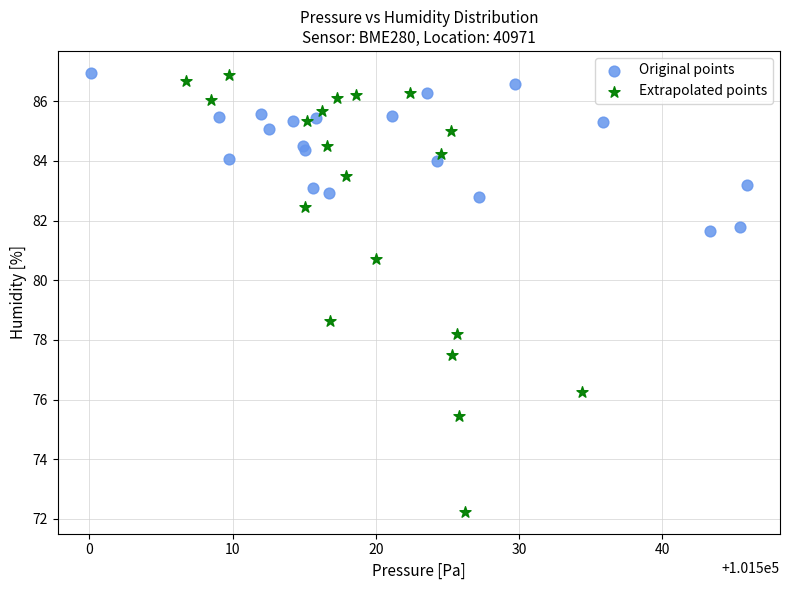

Which series has the widest spread of Y values?

Extrapolated points